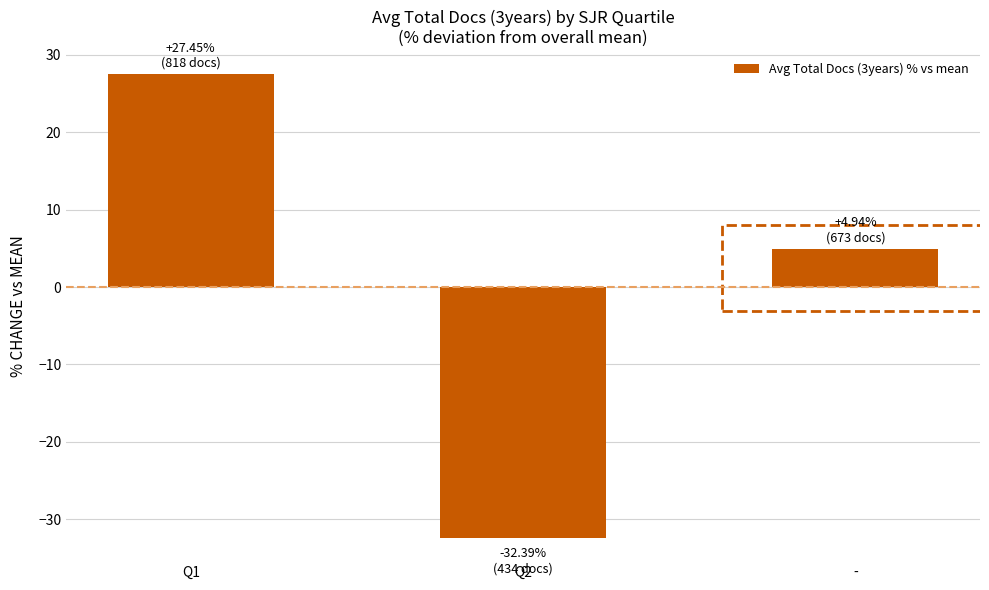

How many bars are there in total?

3